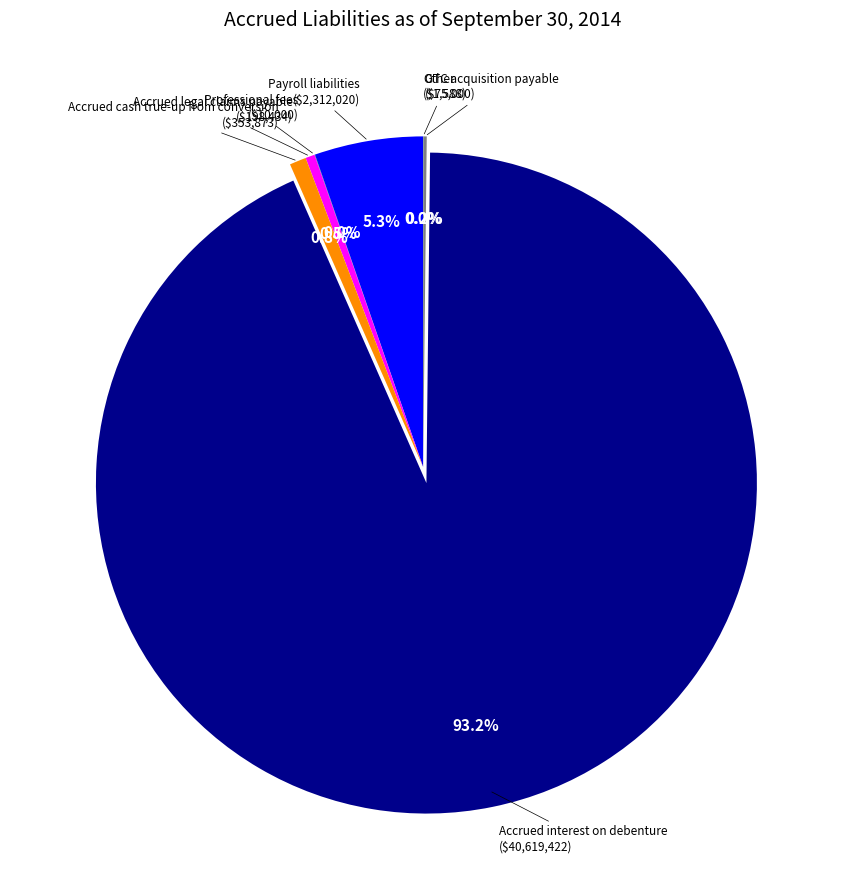

Which slice is the smallest?

Other